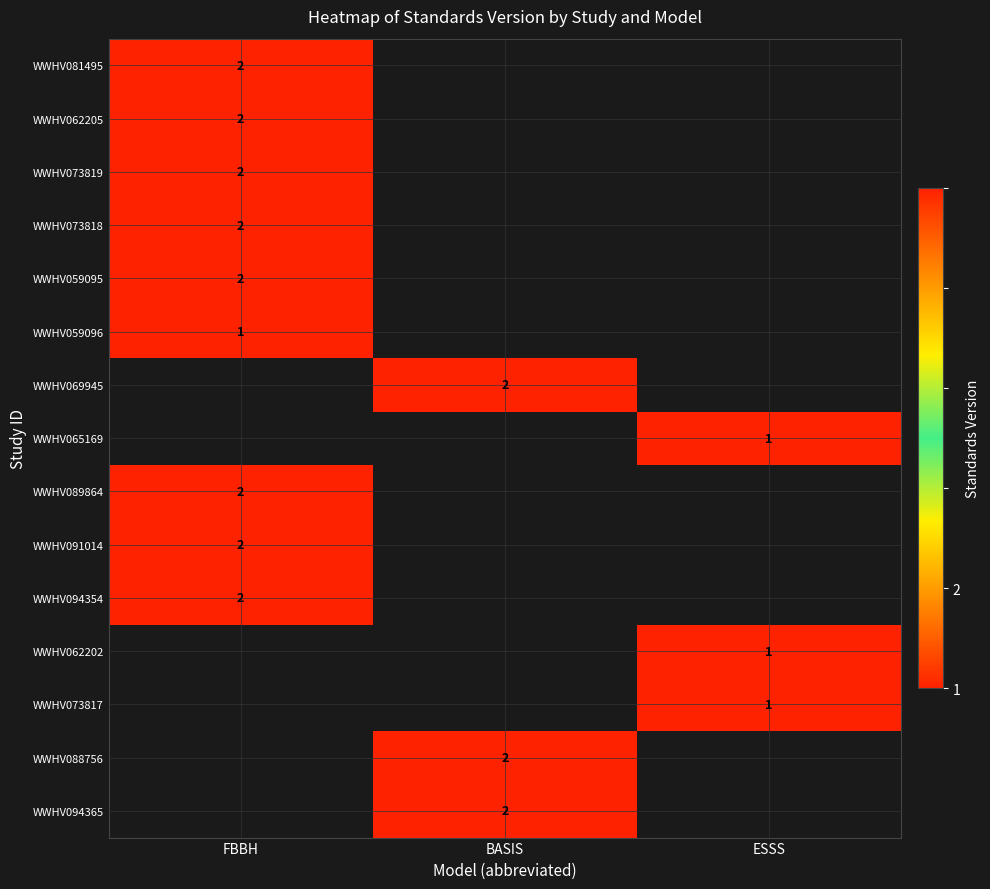

Rank the categories by WWHV069945 value from highest to lowest.

FBBH, BASIS, ESSS